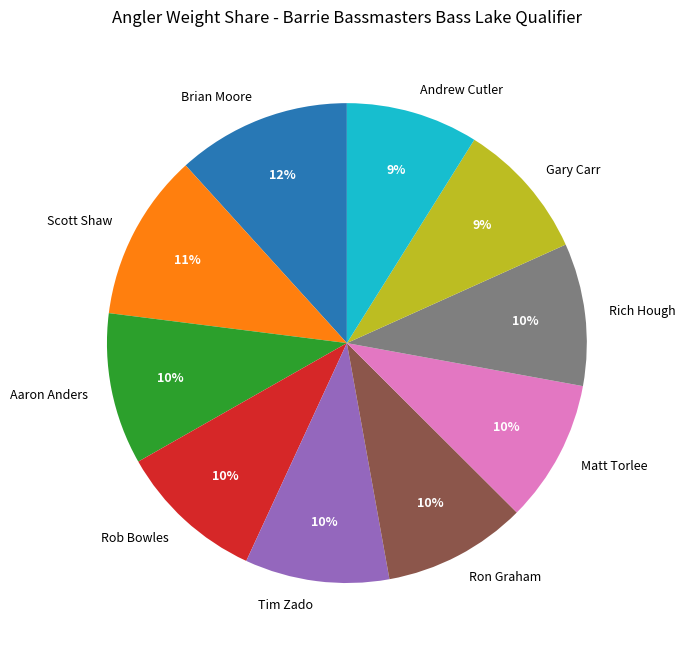

Combined, do Andrew Cutler and Matt Torlee account for over 50%?

No